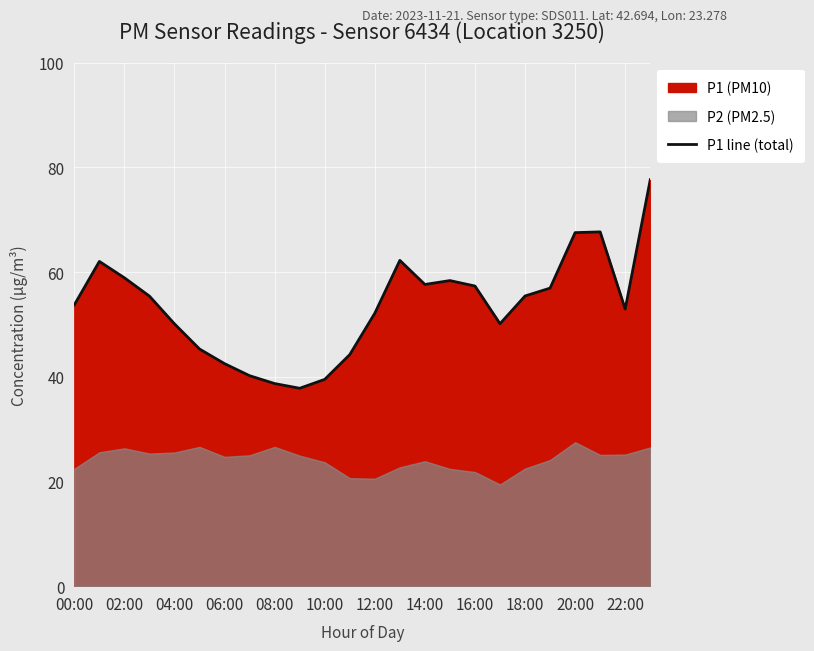

What is the highest value of the P1 line (total) series?

77.6